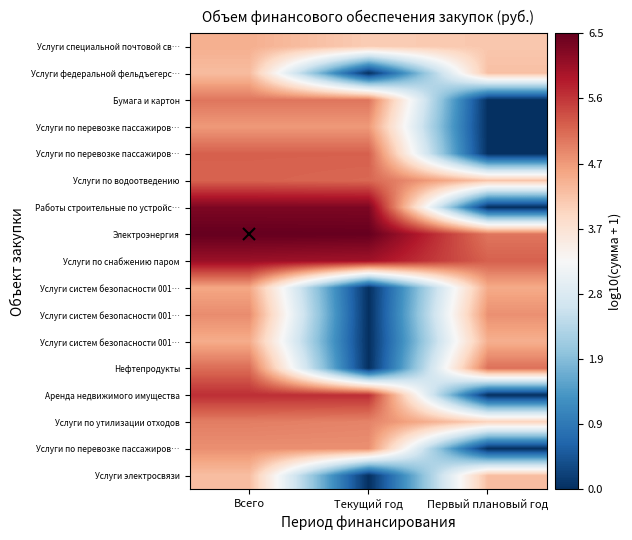

Between Всего and Первый плановый год, which is larger?

Всего